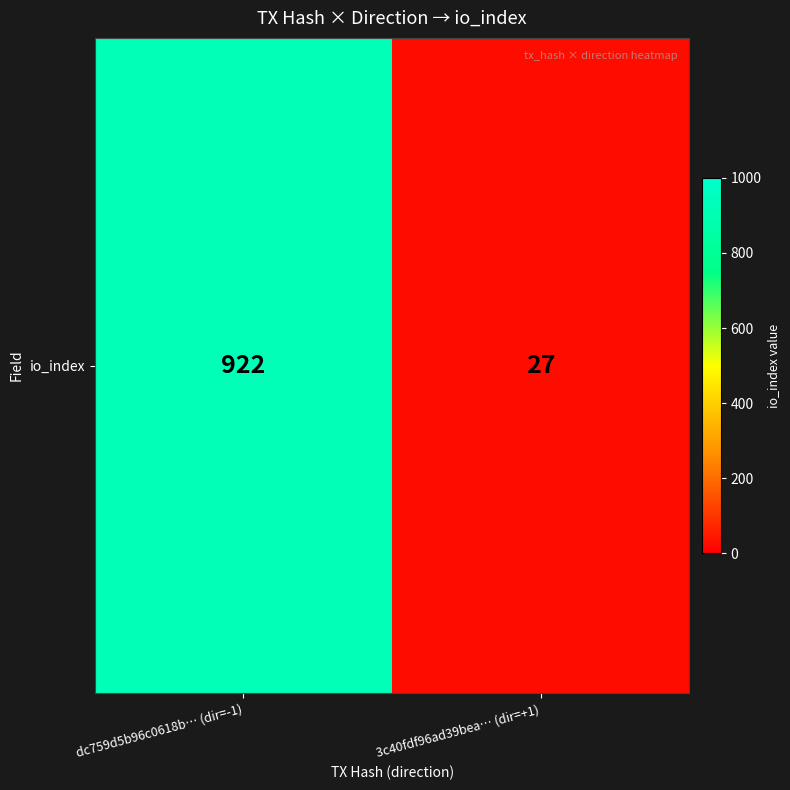

What is the sum of all values?

949